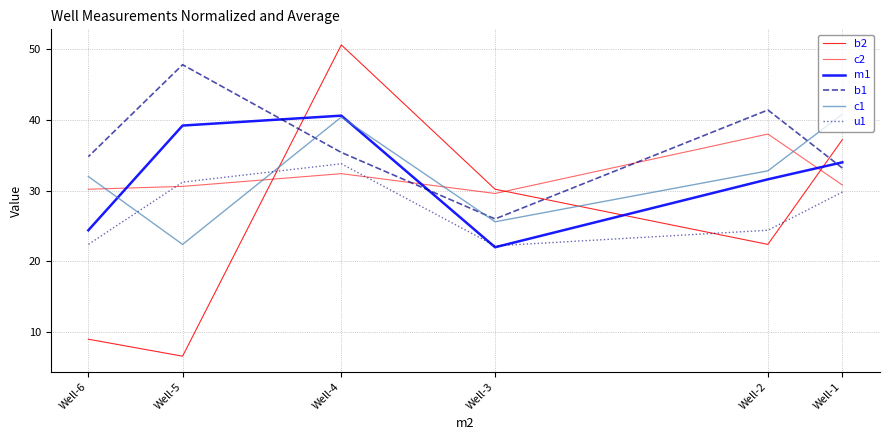

Which category has the highest value across all series?

Well-4